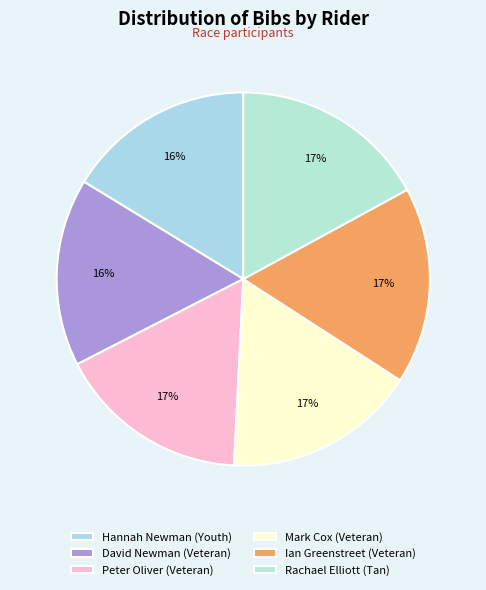

Which slice is the largest?

Ian Greenstreet (Veteran)